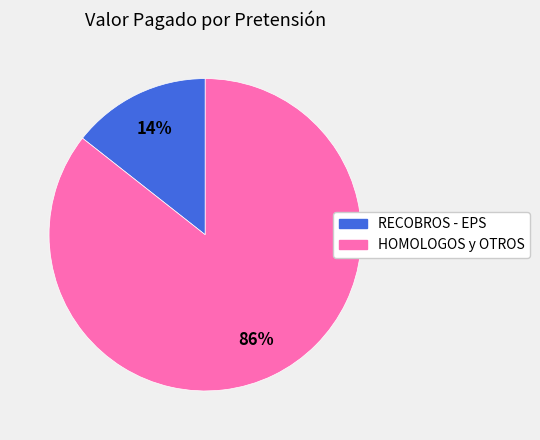

Is there a majority slice in this chart?

Yes